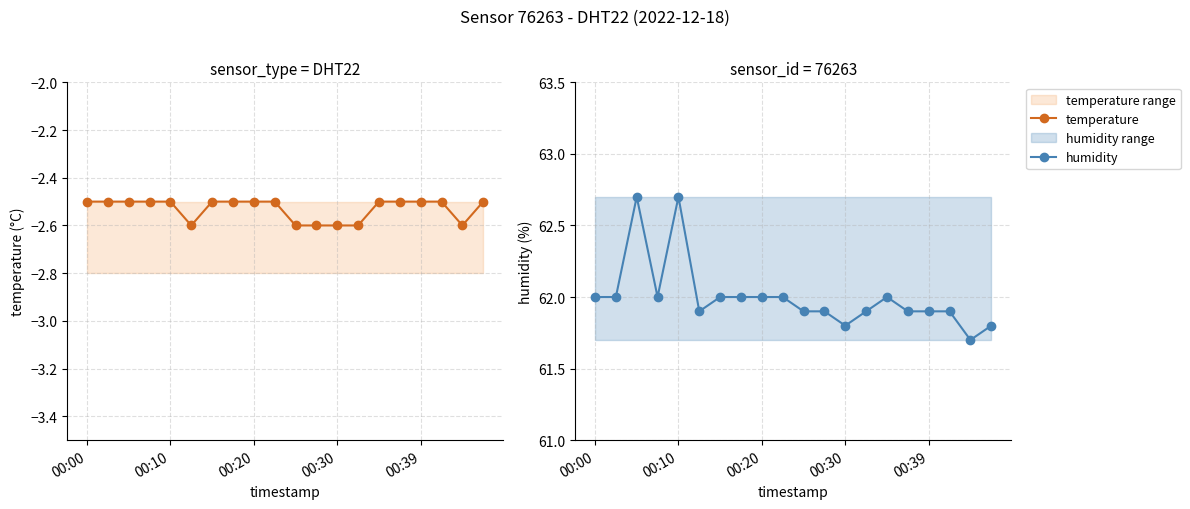

How many interior local valleys does the temperature series have?

2